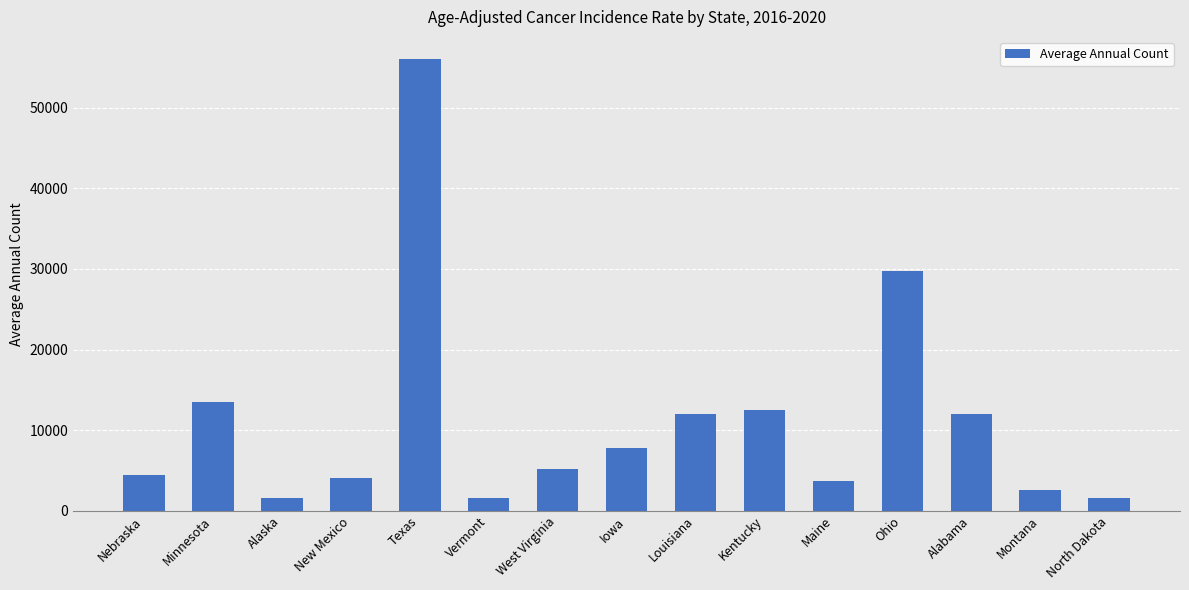

What is the difference between the maximum and minimum values?

54454